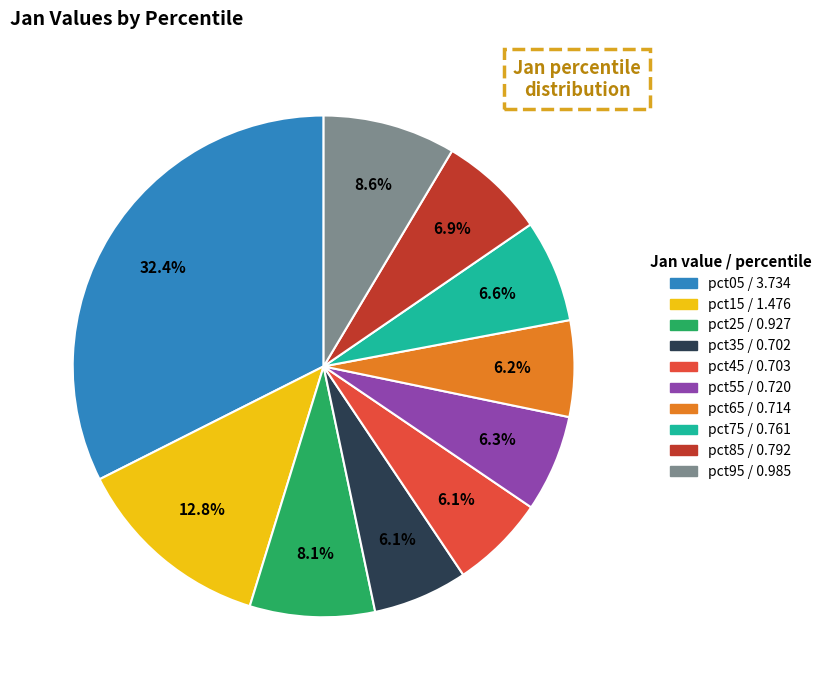

Count the number of slices in the pie.

10